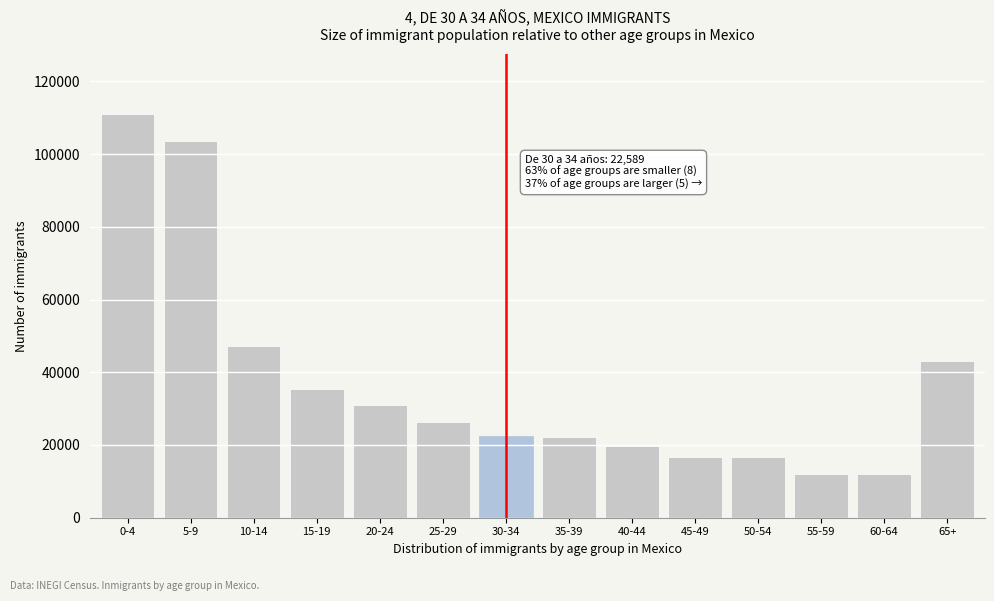

What is the maximum value shown in the chart?

110950